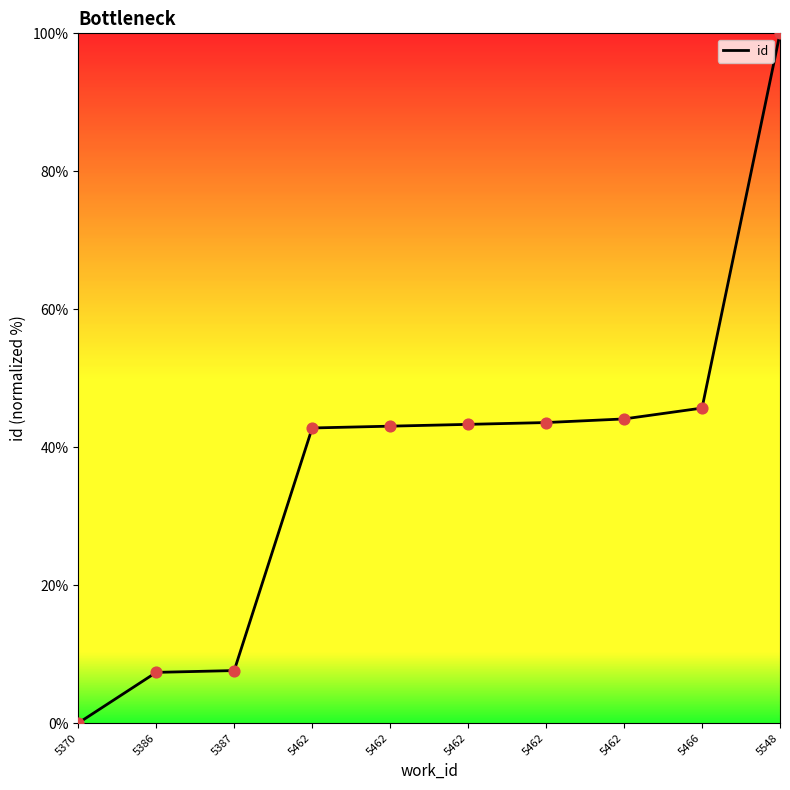

What is the ratio of the value at 5462 to the value at 5386?

5.9